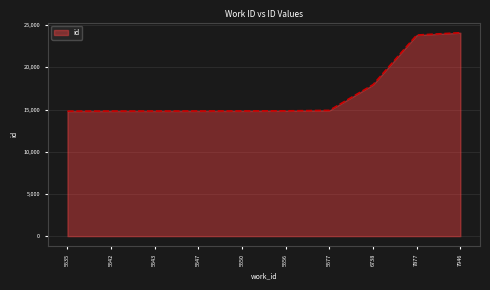

What is the minimum value shown in the chart?

14804